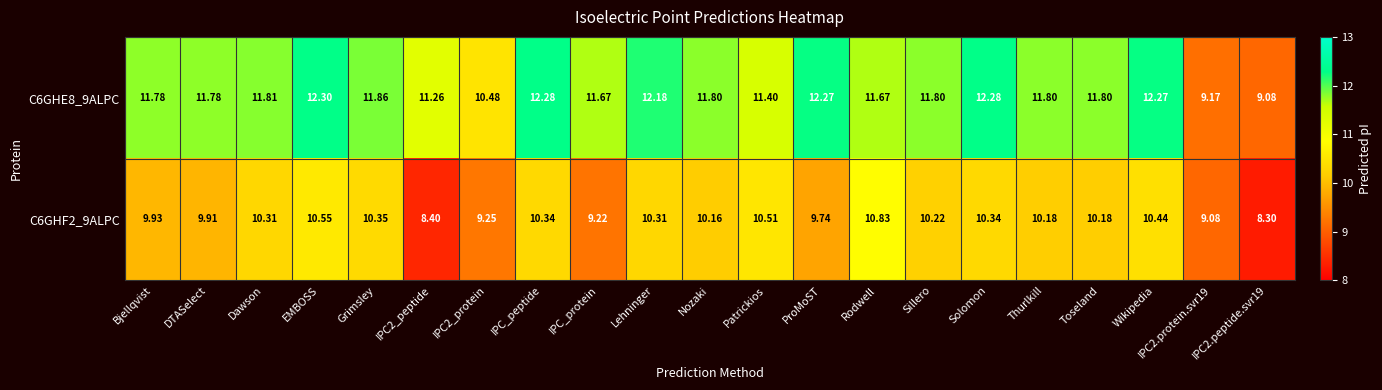

At which category is the sum across all series the highest?

EMBOSS